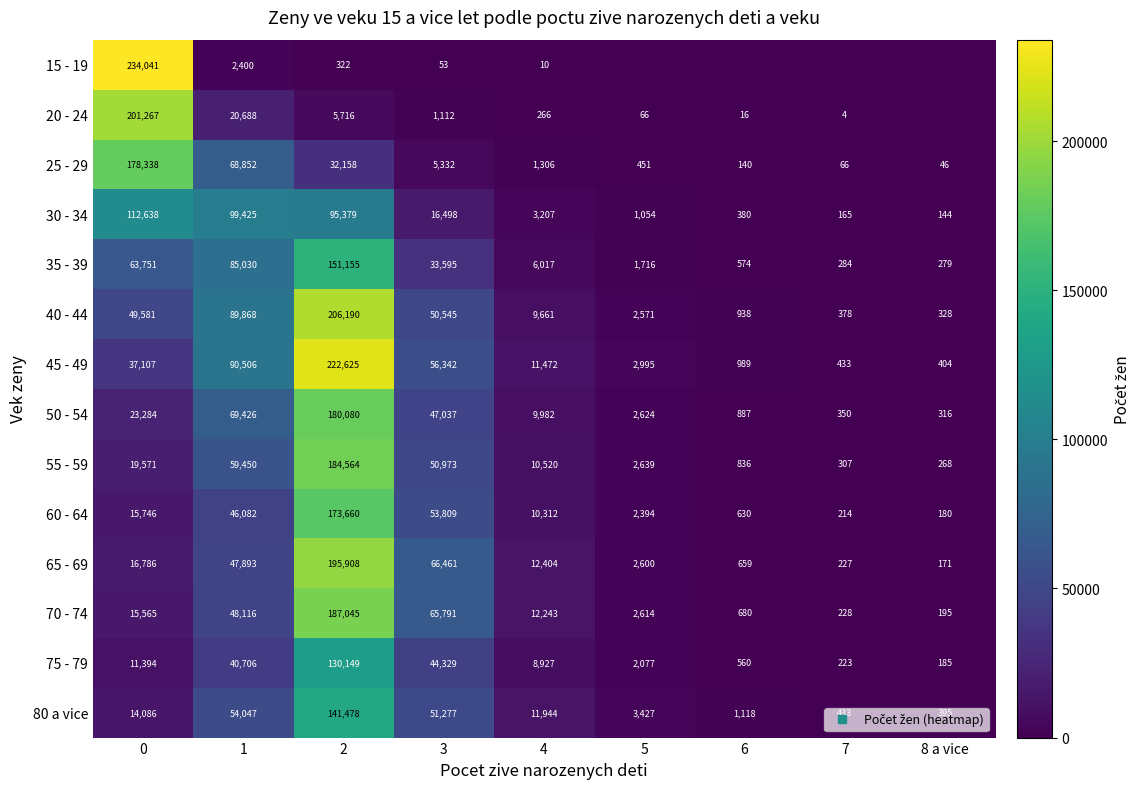

What is the difference between the second highest and second lowest values in the 35 - 39 series?

84746